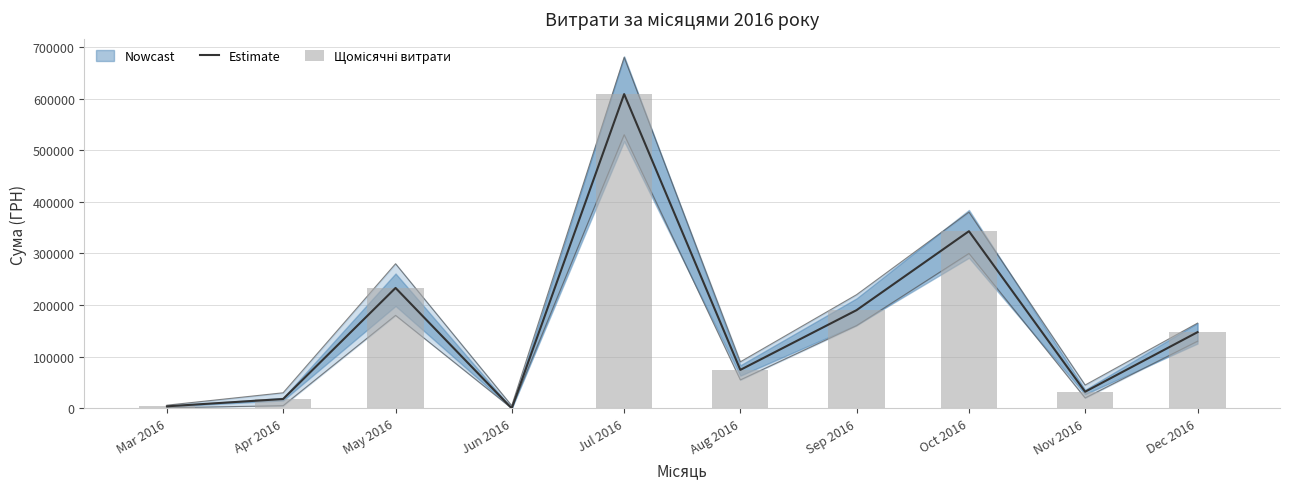

Which has a higher value, Aug 2016 or Sep 2016?

Sep 2016